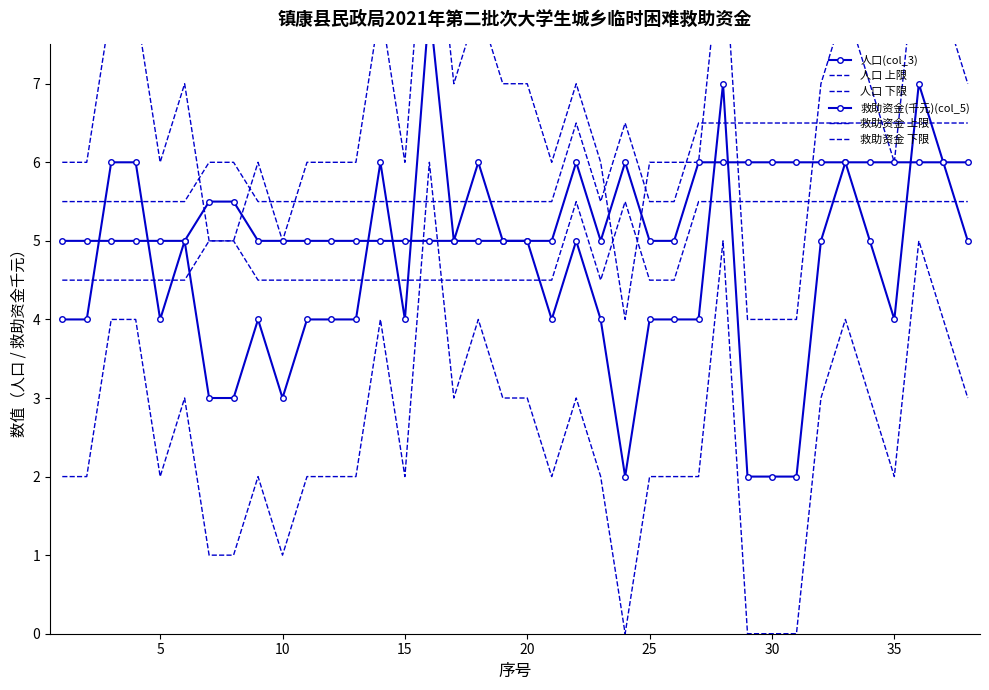

What is the maximum value for 人口 下限?

6.0